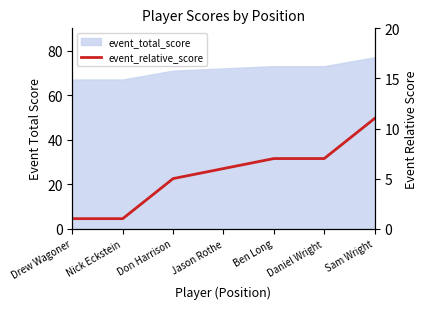

What position from the left is Nick Eckstein?

2